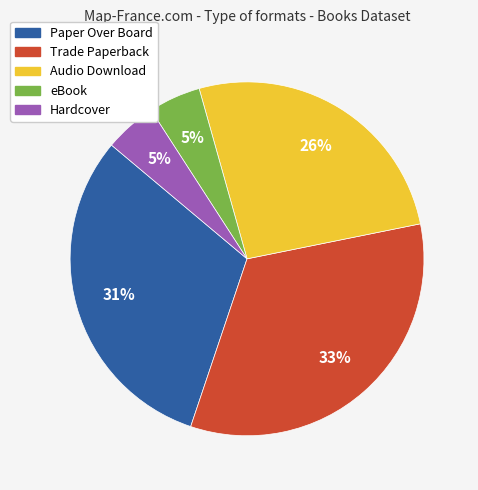

Is there a majority slice in this chart?

No